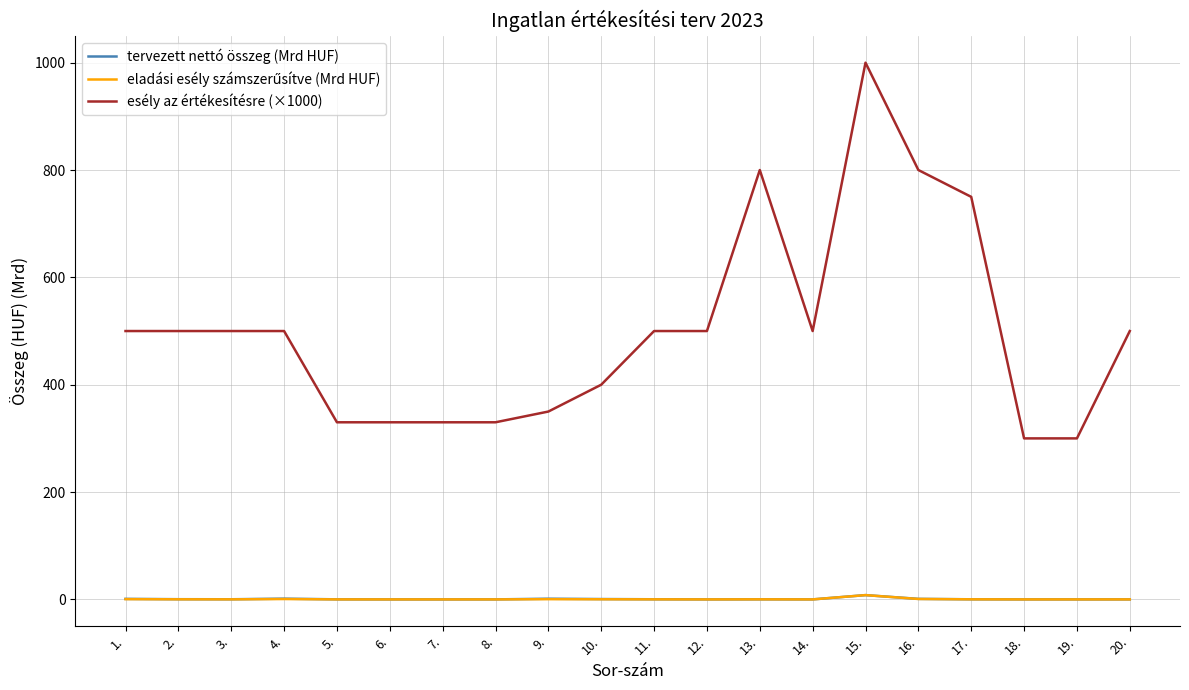

Which series has the largest total across all categories?

esély az értékesítésre (×1000)